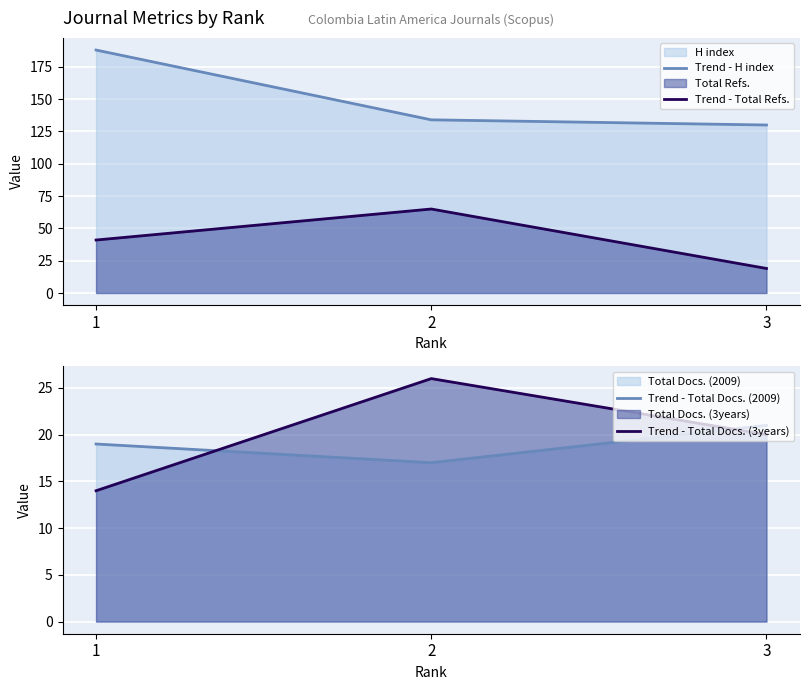

Where does the Trend - H index series first go above 134?

1